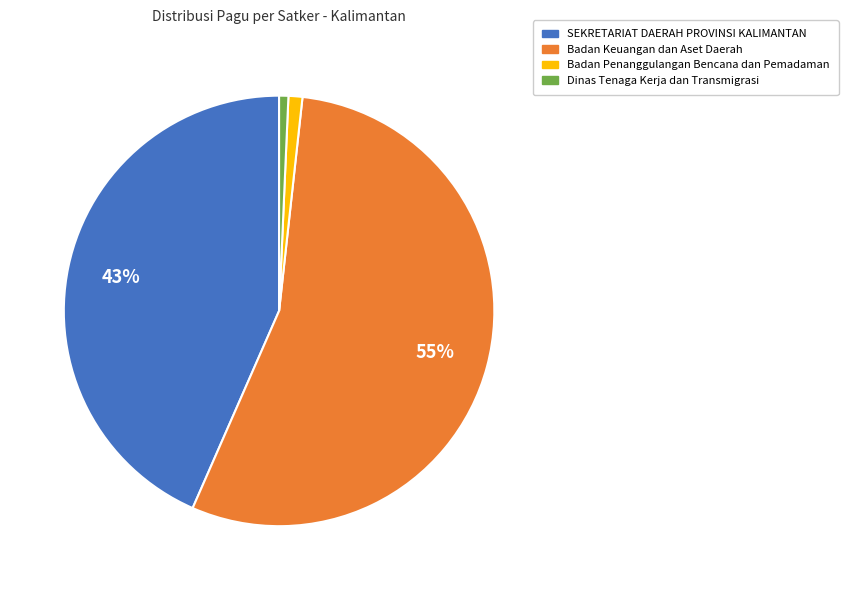

To the nearest percent, what is the average slice percentage?

25%